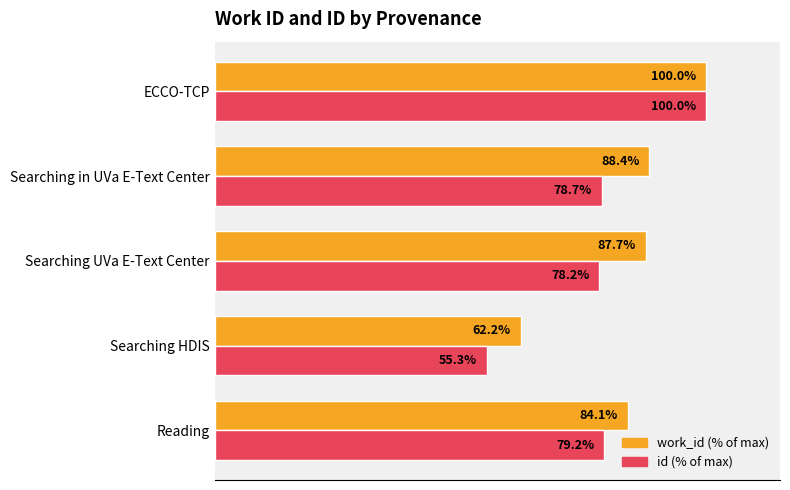

Where is id (% of max) nearest to the value 77?

Searching UVa E-Text Center